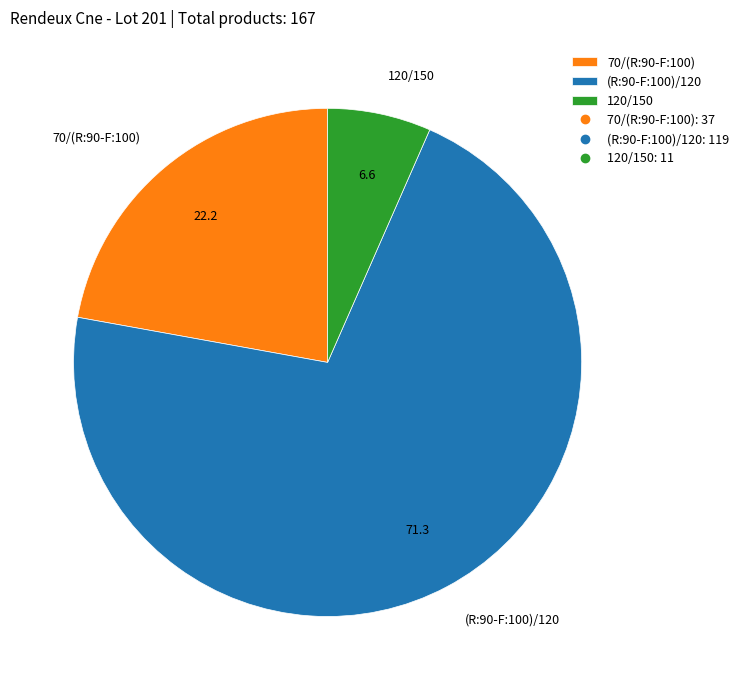

True or false: 120/150 accounts for 7% of the total.

True